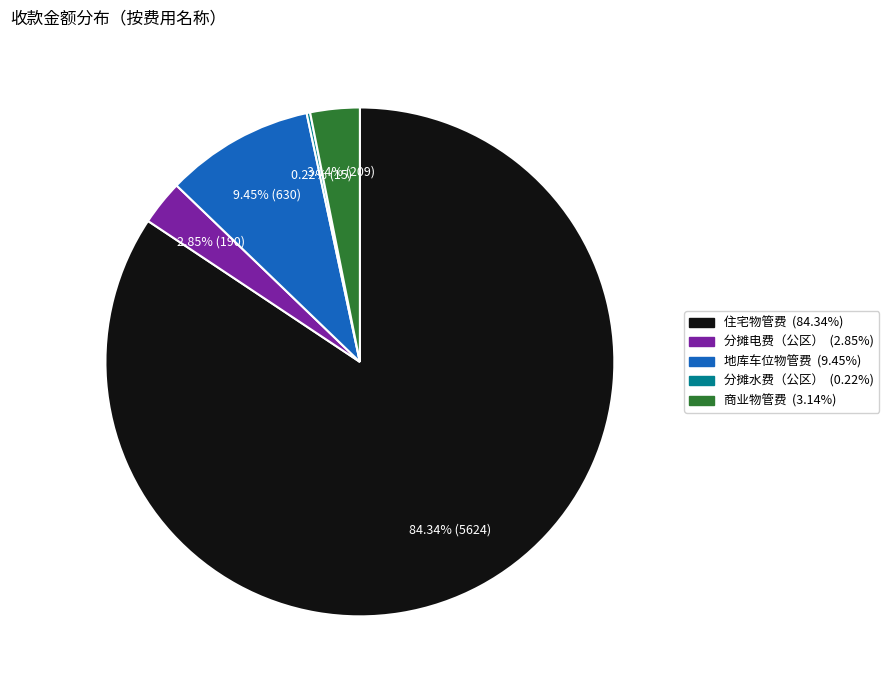

Do 地库车位物管费 and 住宅物管费 together represent more than half of the pie?

Yes